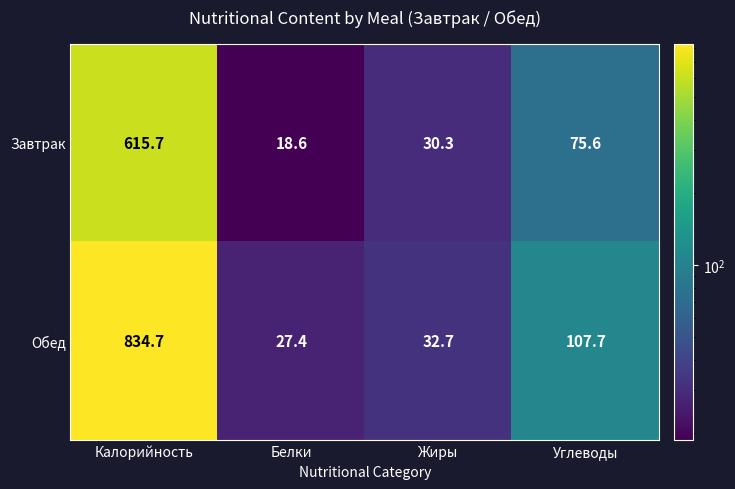

Which series has the largest range (max minus min)?

Обед